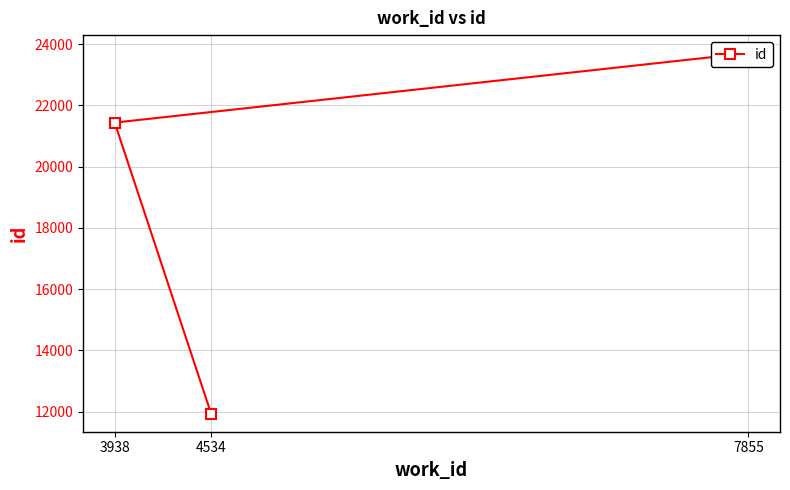

Read the value at 4534, to the nearest 10.

11930